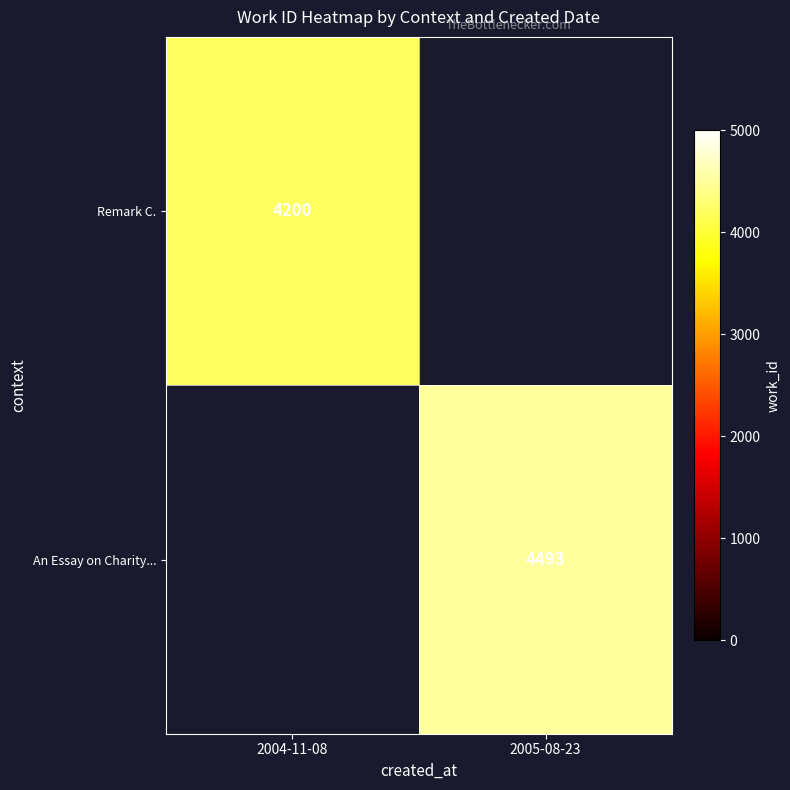

The Remark C. series shows 4200 at 2004-11-08. True or false?

True